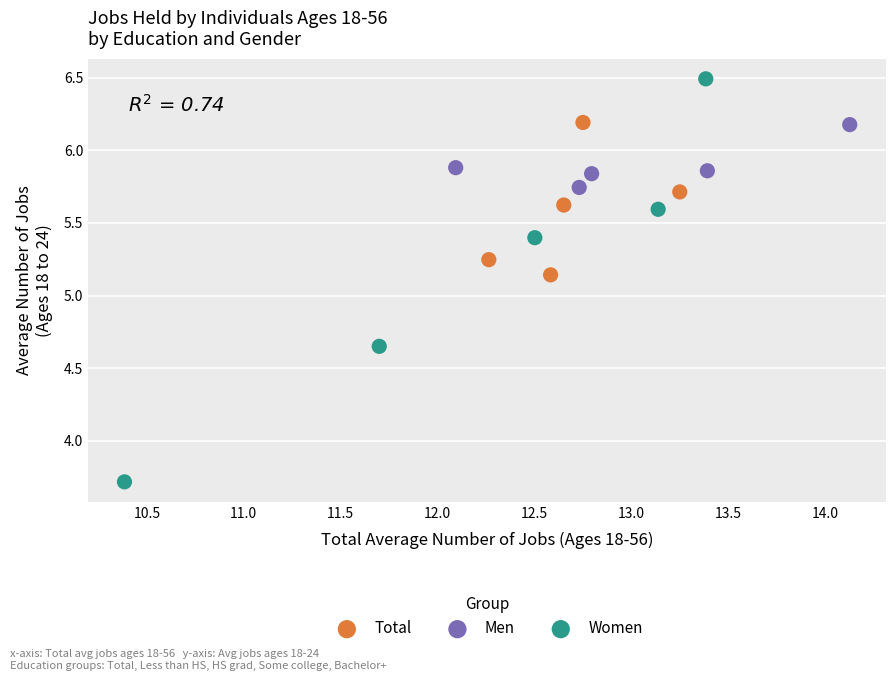

Which series reaches the maximum Y coordinate?

Women